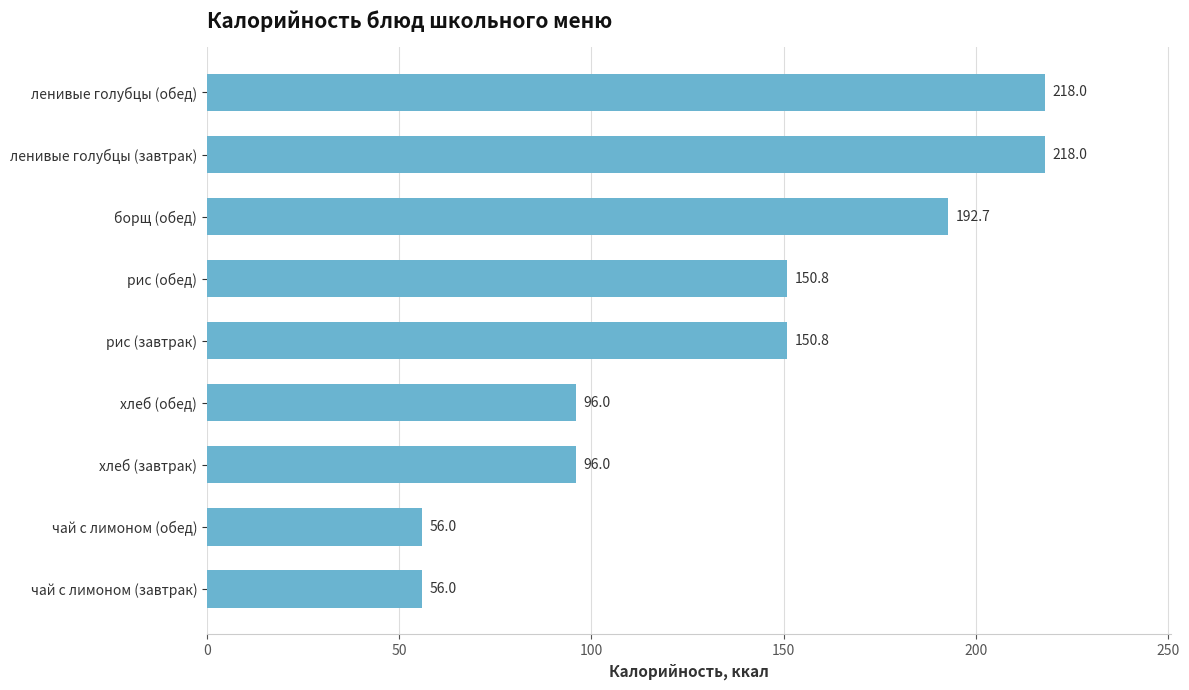

The chart shows a value of 56.0 at чай с лимоном (обед). True or false?

True